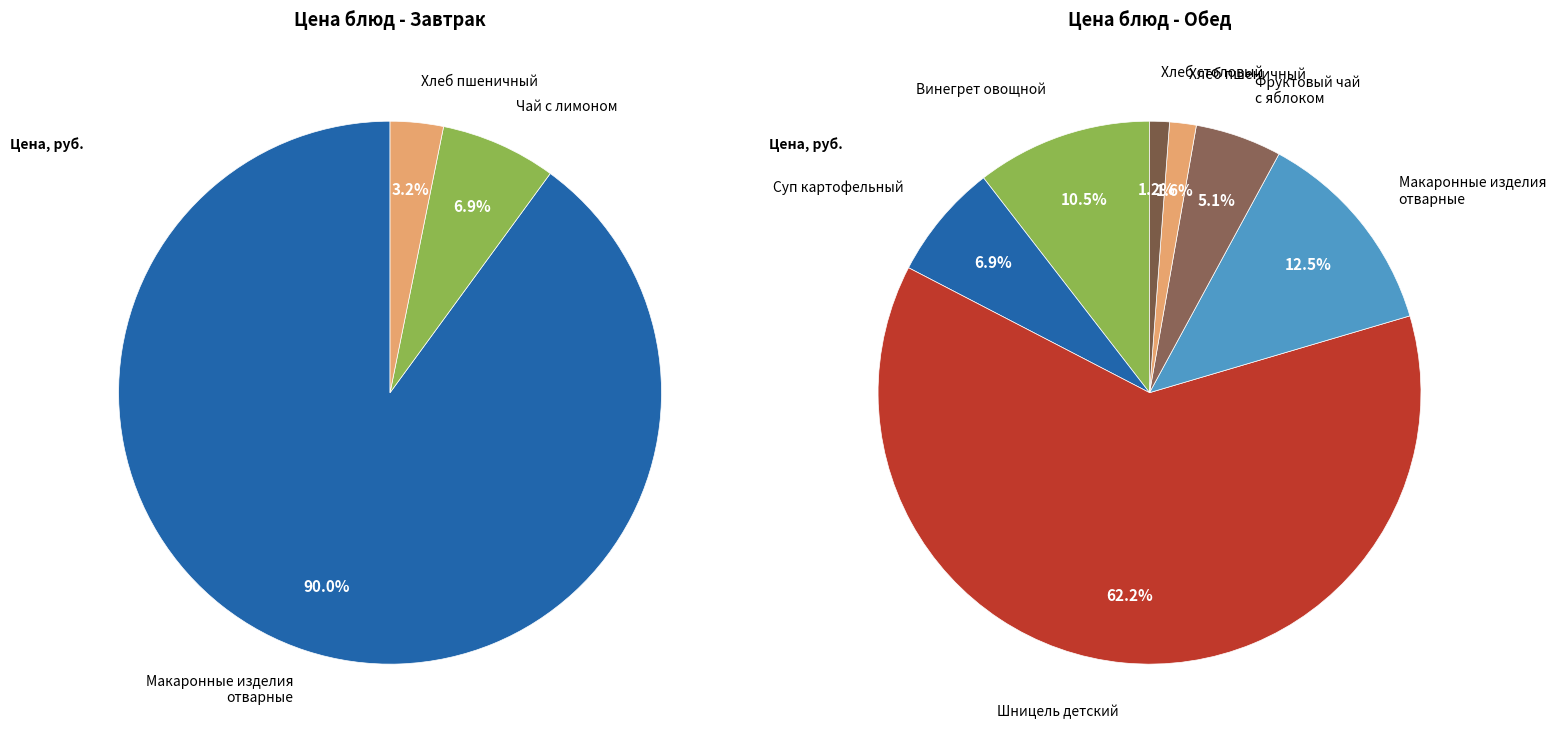

Rank the categories by value from highest to lowest.

Макаронные изделия отварные (завтрак), Шницель детский, Макаронные изделия отварные (обед), Винегрет овощной, Суп картофельный, Фруктовый чай с яблоком, Чай с лимоном, Хлеб пшеничный (завтрак), Хлеб пшеничный (обед), Хлеб столовый